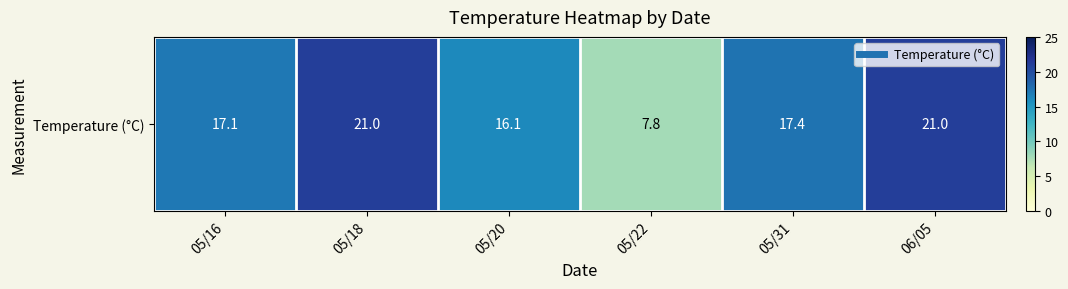

Where is the data nearest to the value 14?

05/20